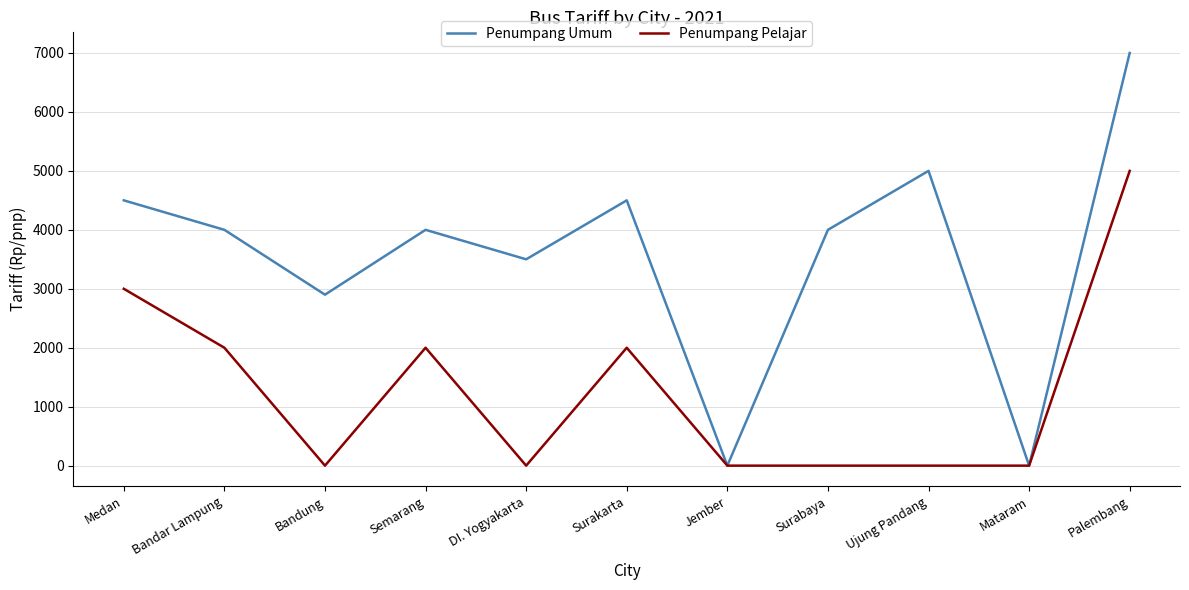

At which label is Penumpang Umum closest to 3500?

DI. Yogyakarta